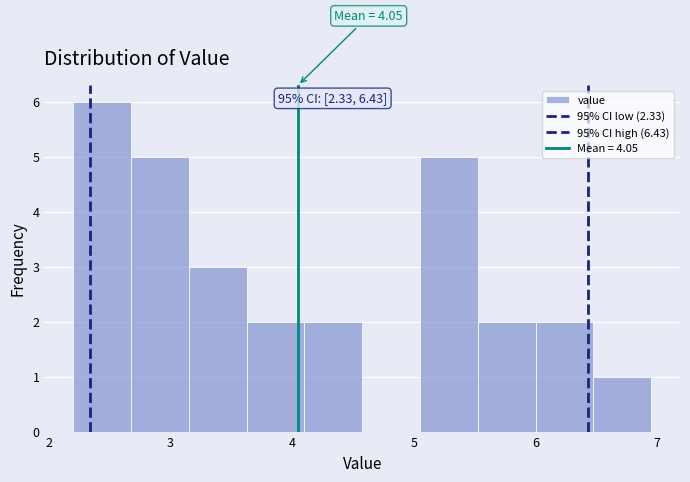

Over which range of the x-axis is the bar tallest?

2.2 to 2.7